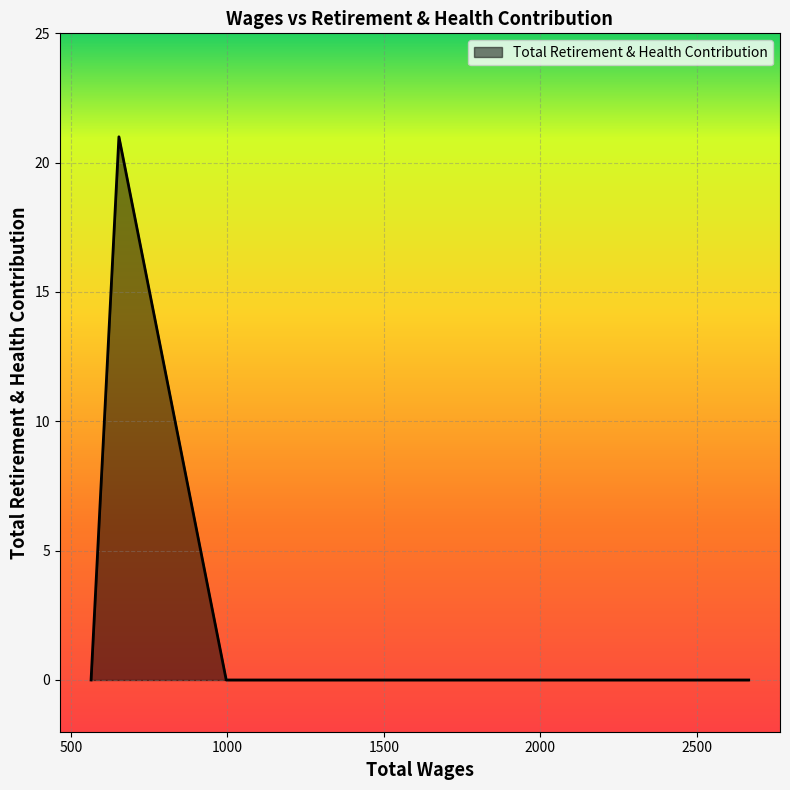

What is the greatest value displayed?

21